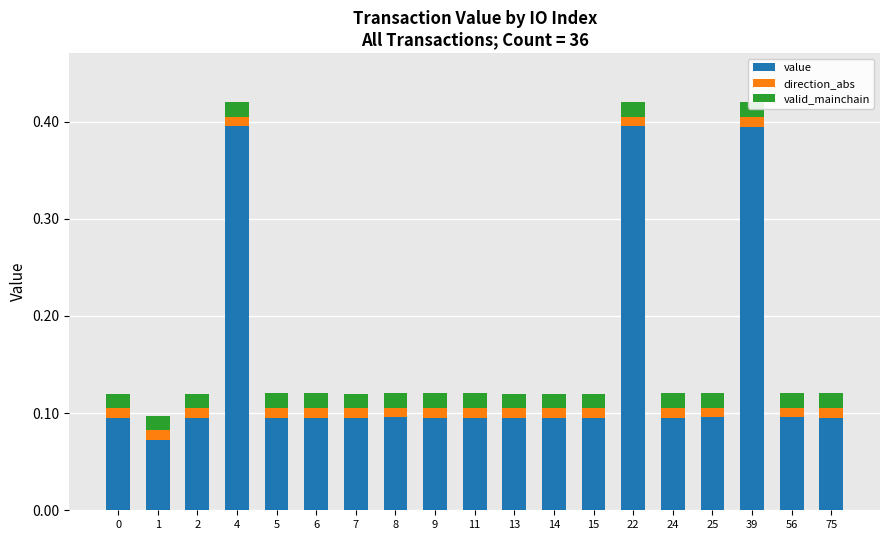

Between 2 and 6, which series saw the biggest shift?

value